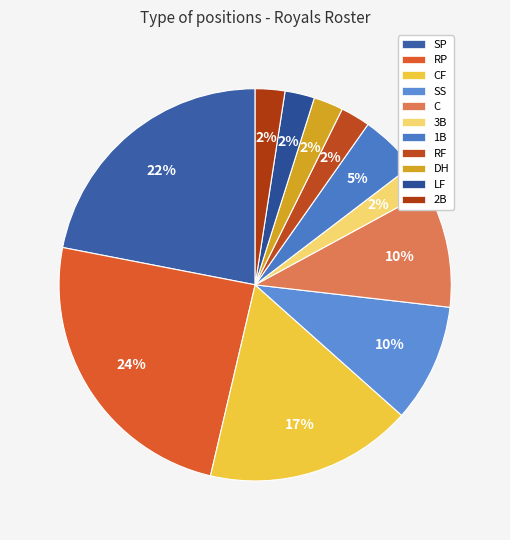

What percentage is NOT represented by CF?

82.9%